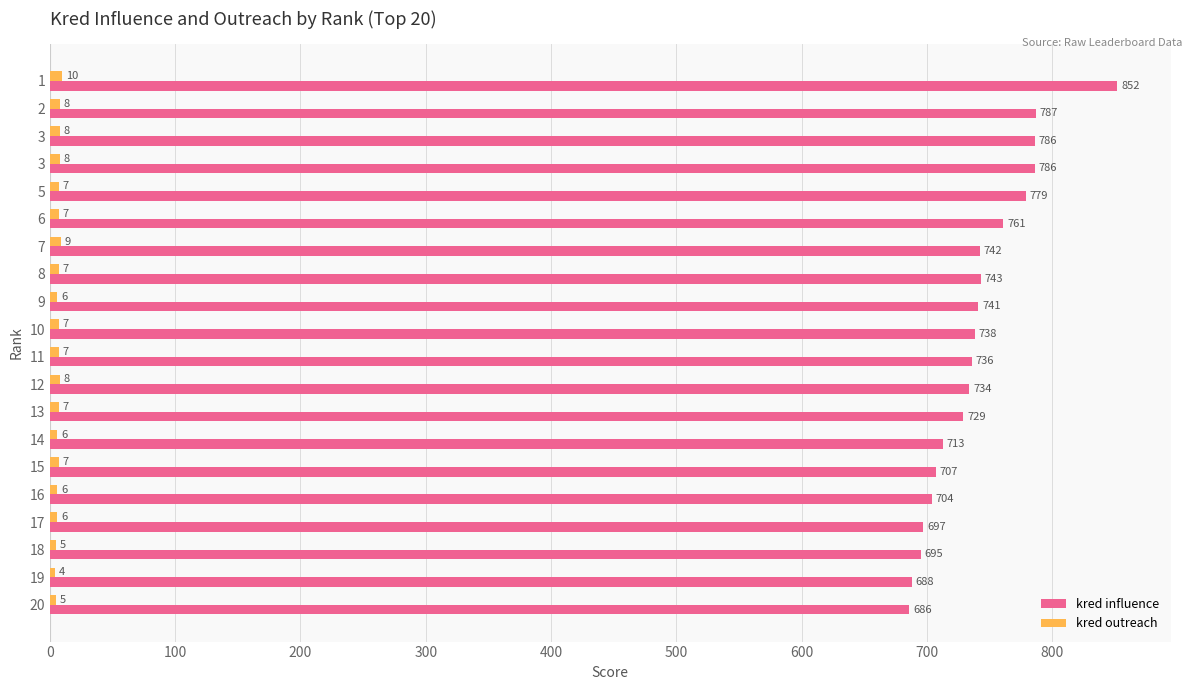

Which series has the largest range (max minus min)?

kred influence